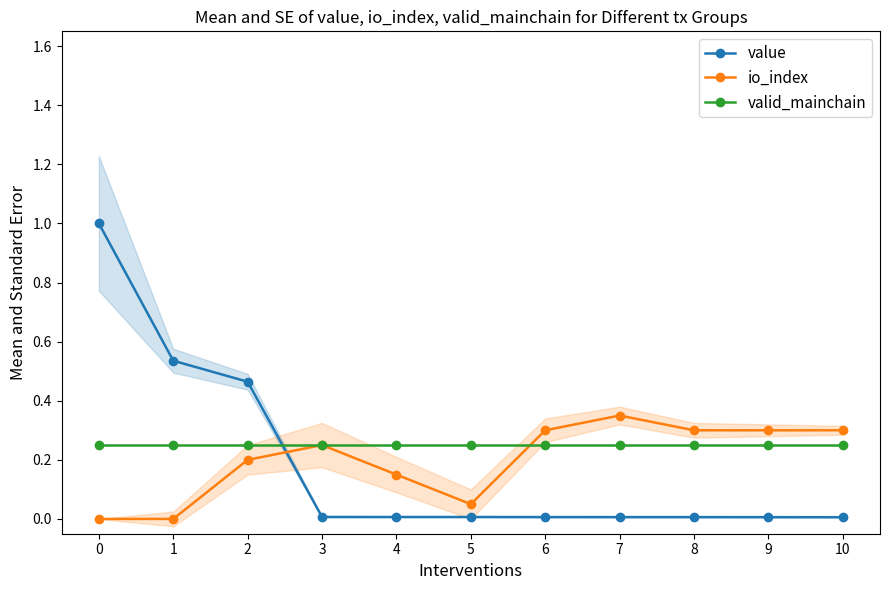

Does the chart have visible grid lines?

No